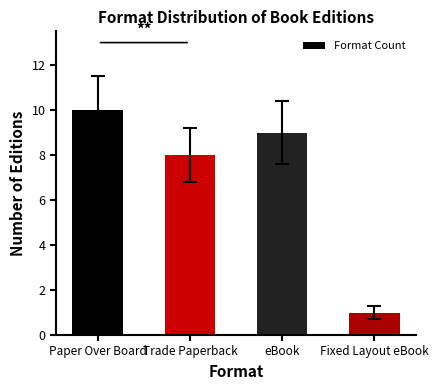

What is the ratio of the value at Trade Paperback to the value at Fixed Layout eBook?

8.0